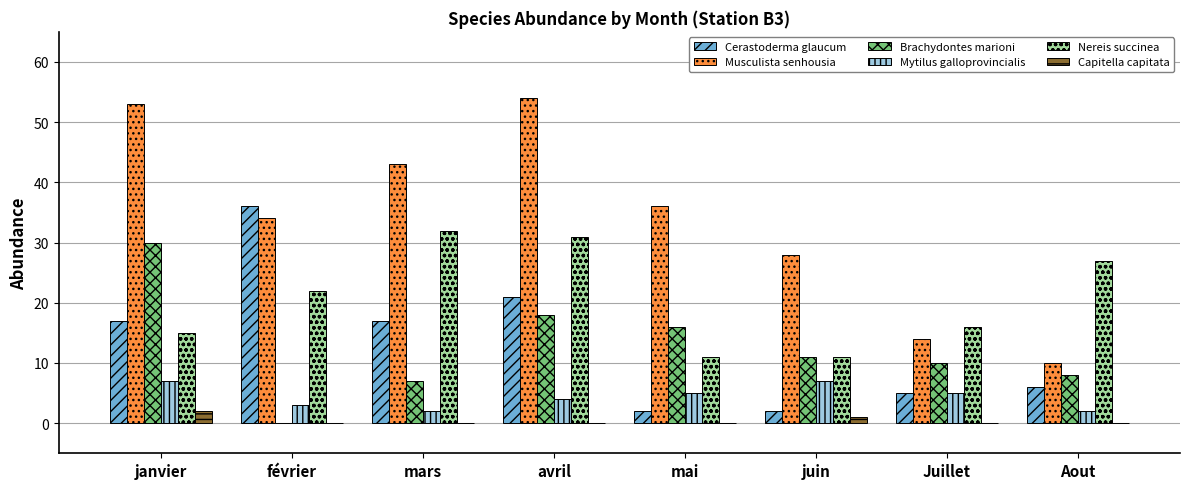

At which category is the sum across all series the highest?

avril